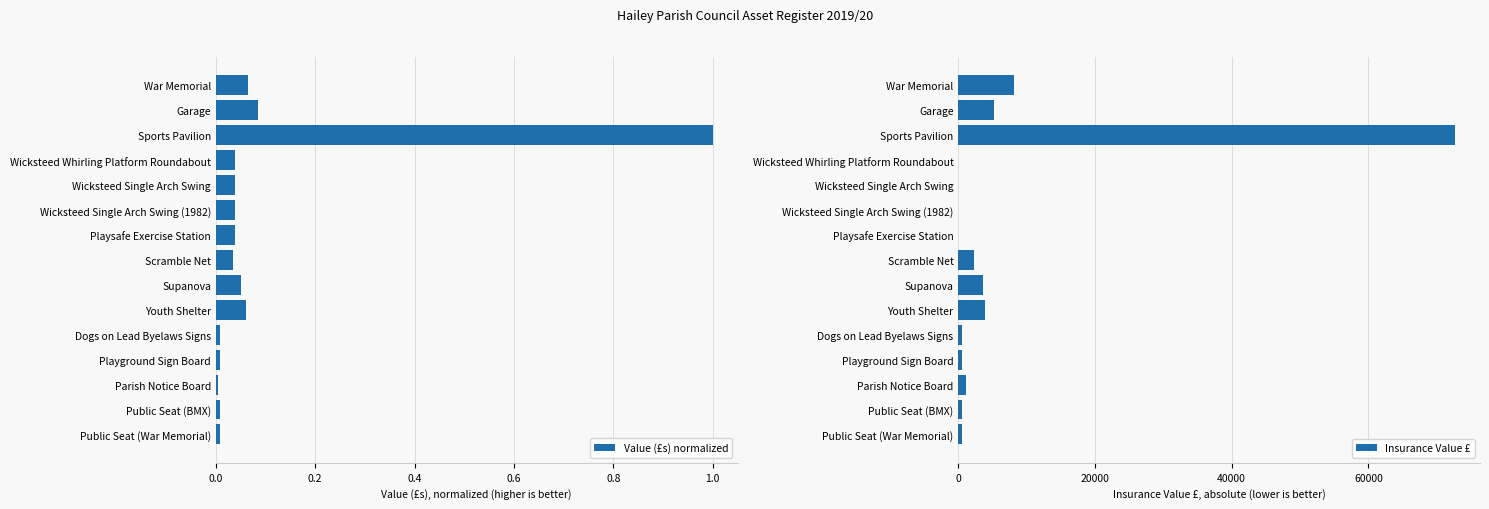

Which series has the largest total across all categories?

Insurance Value £